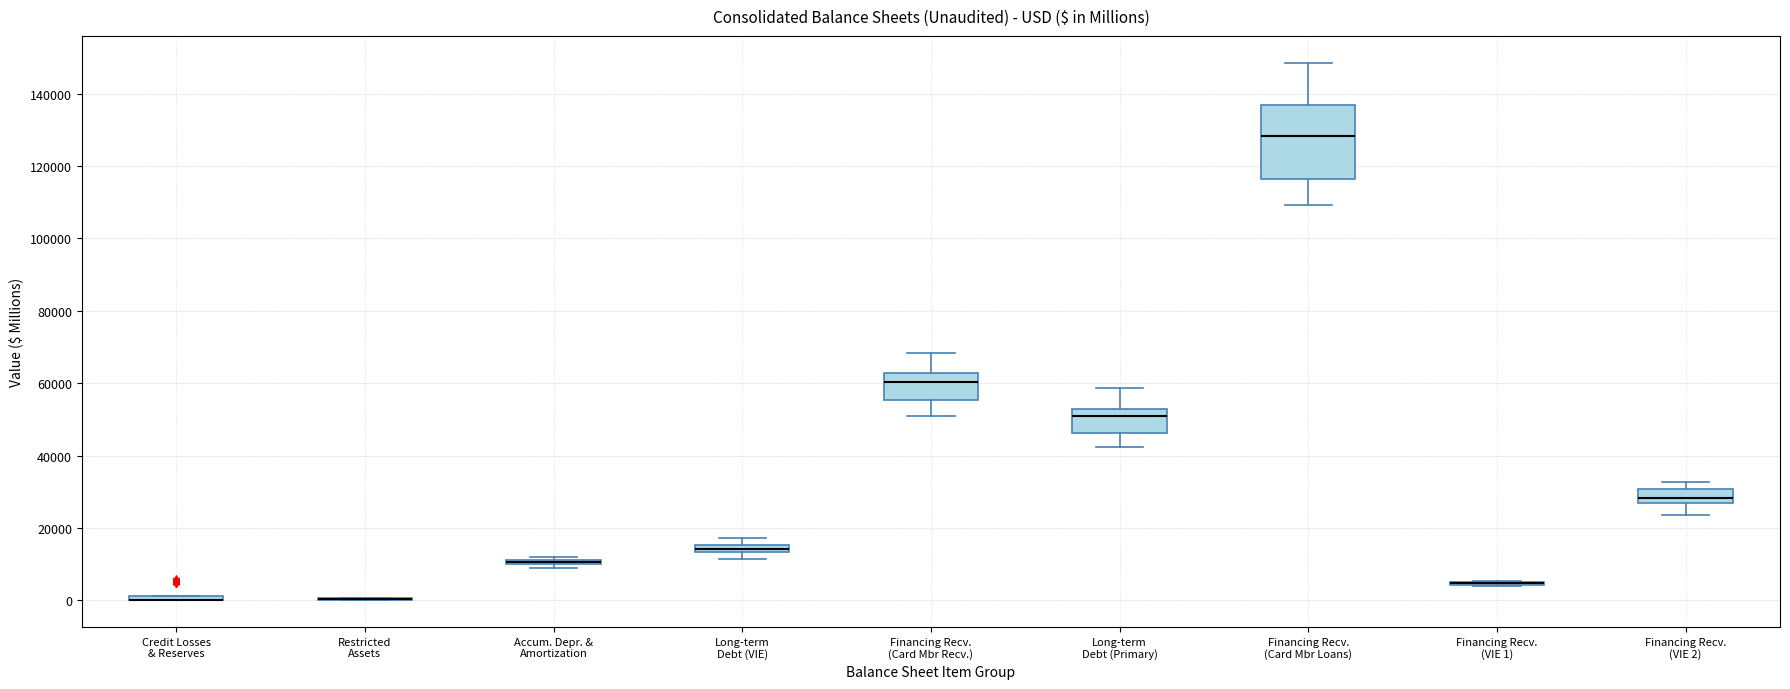

Comparing the boxes themselves (not the whiskers), which one is the tallest?

Financing Recv. (Card Mbr Loans)